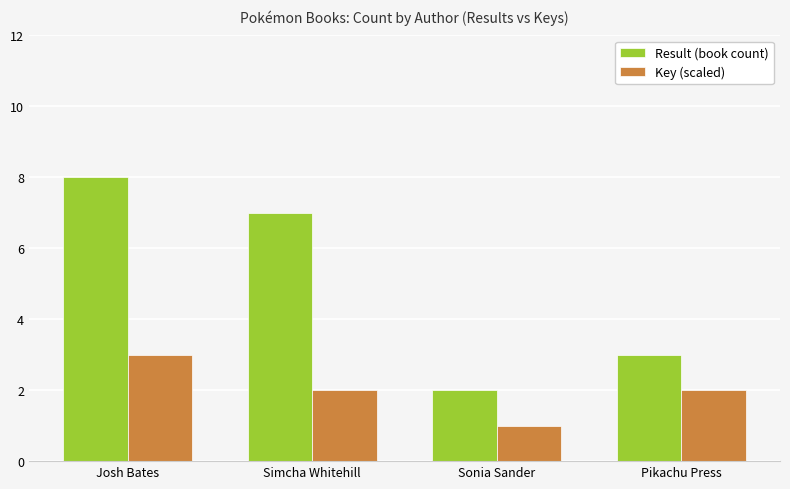

Is it true that Result (book count) equals 4 at Pikachu Press?

False